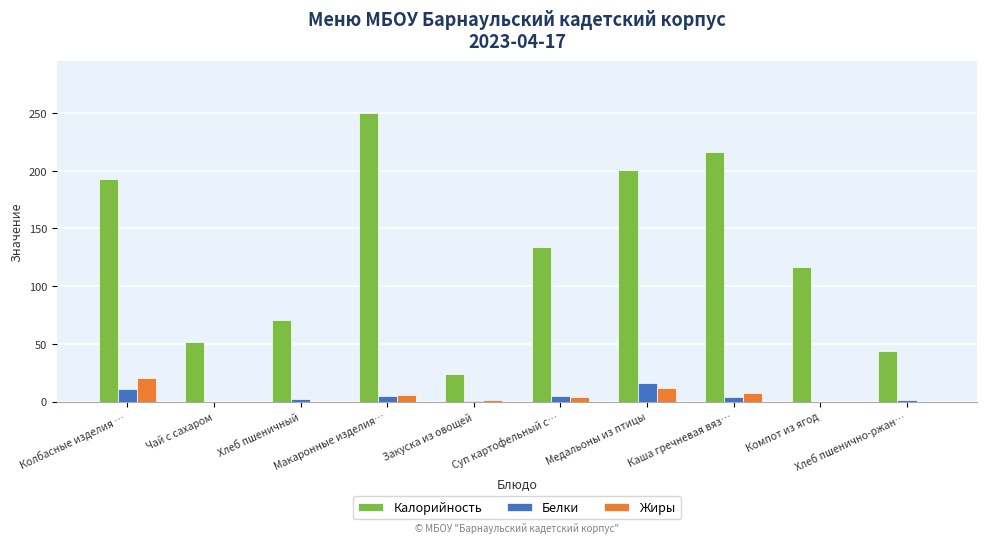

What is the maximum value for Жиры?

20.0